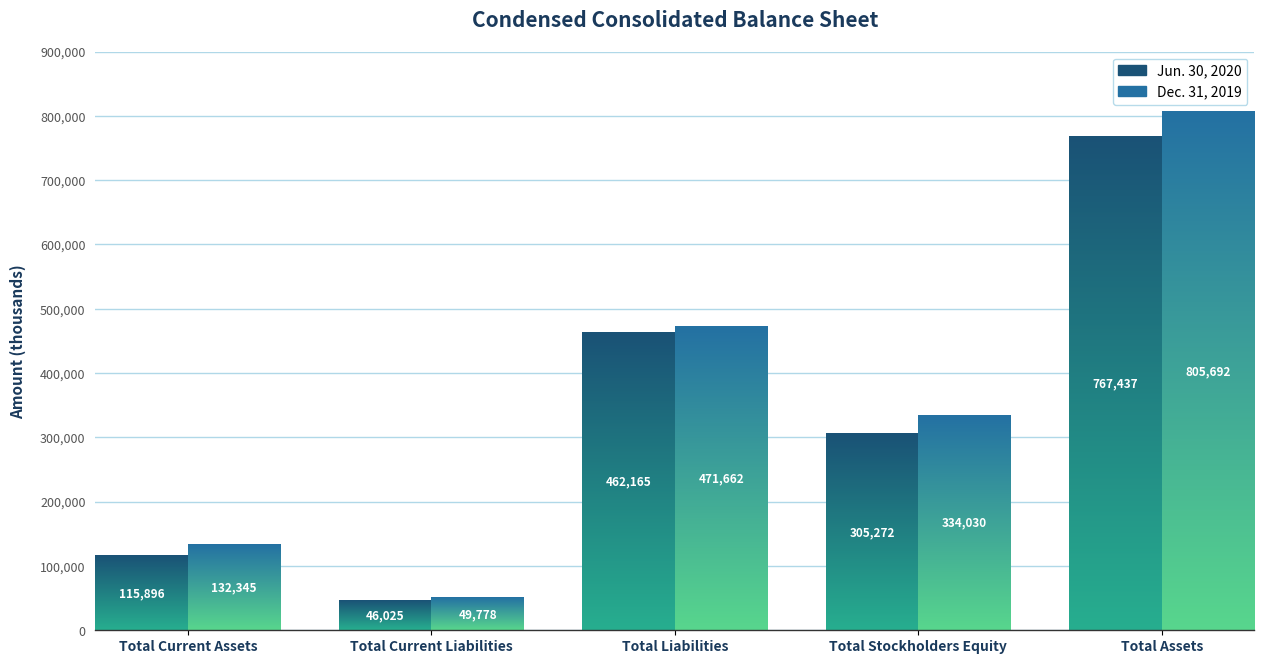

What are all the series names shown in the legend?

Jun. 30, 2020, Dec. 31, 2019